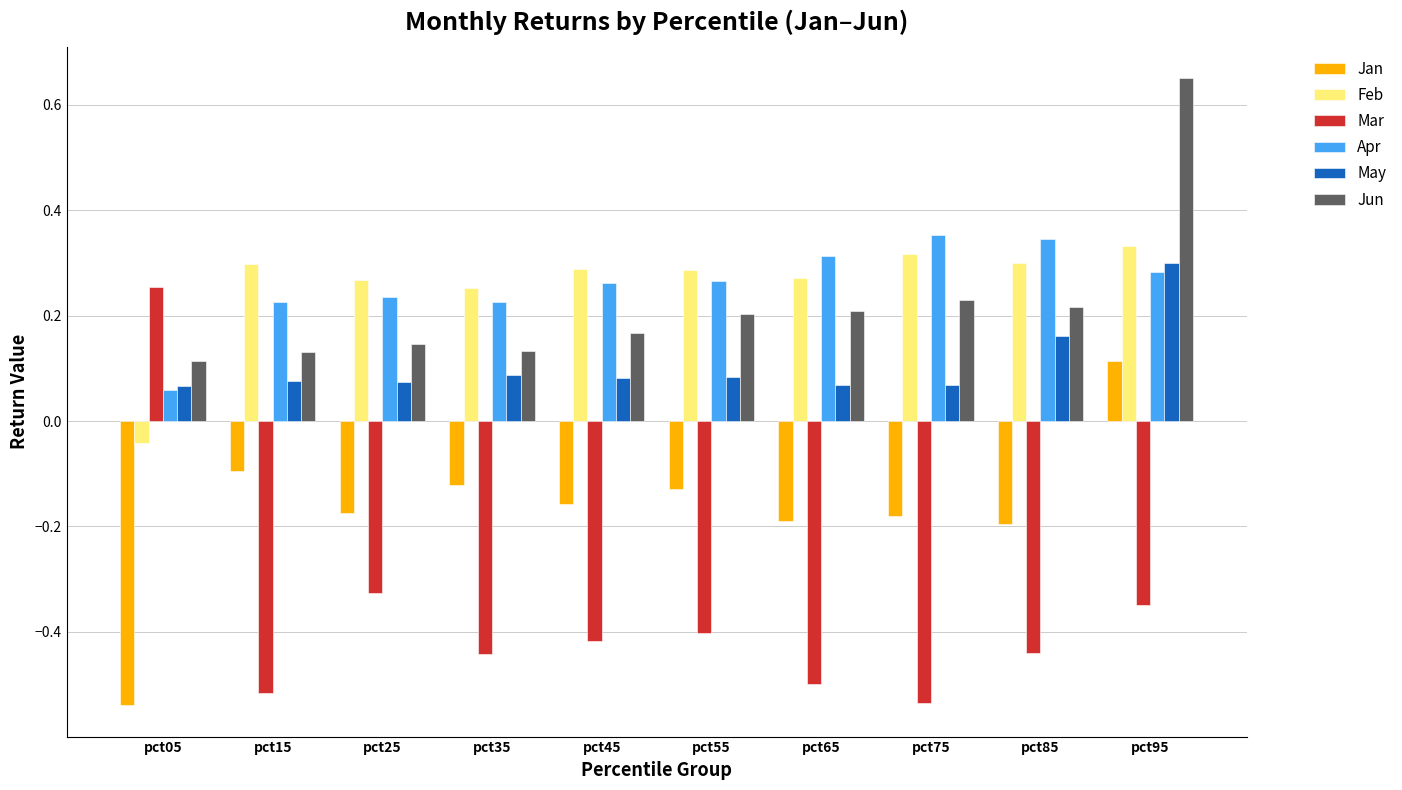

Is it true that Apr equals 0.3 at pct55?

True